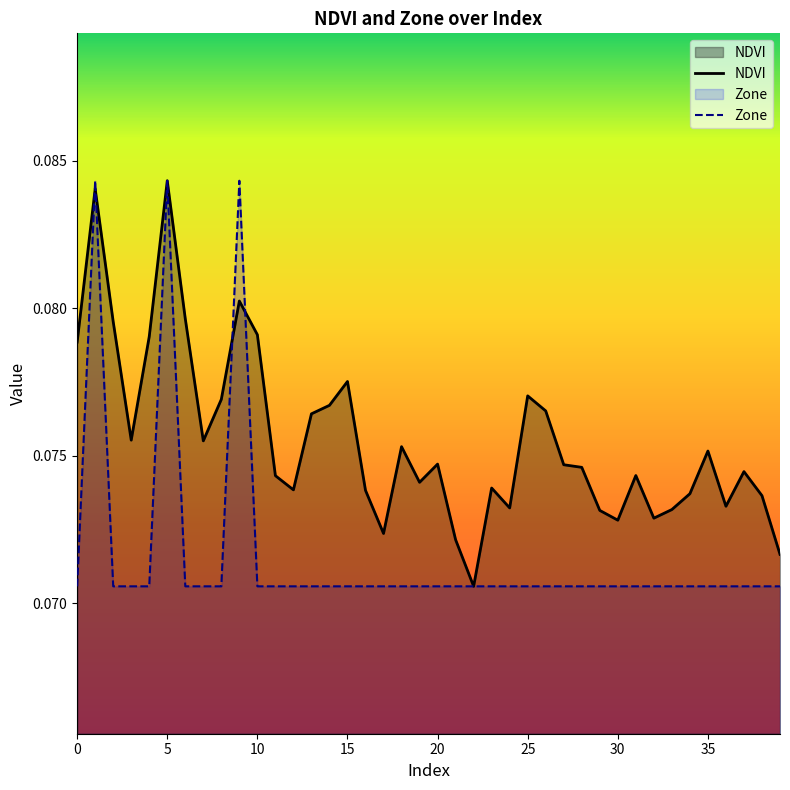

True or false: Zone and NDVI cross at least once.

True